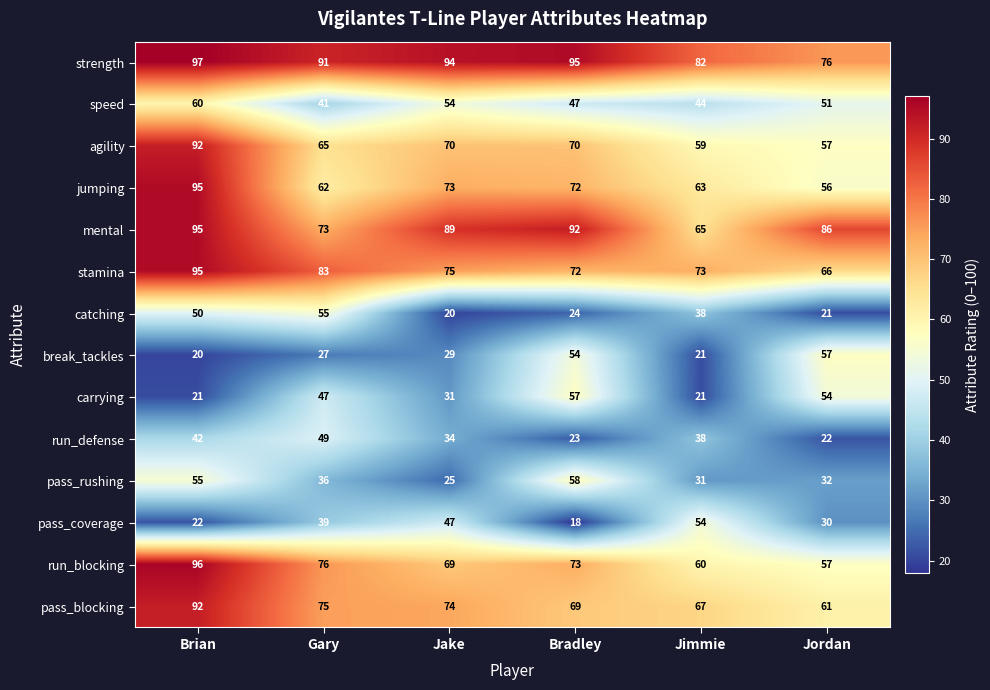

What is the spread (max minus min) of values at Jake?

74